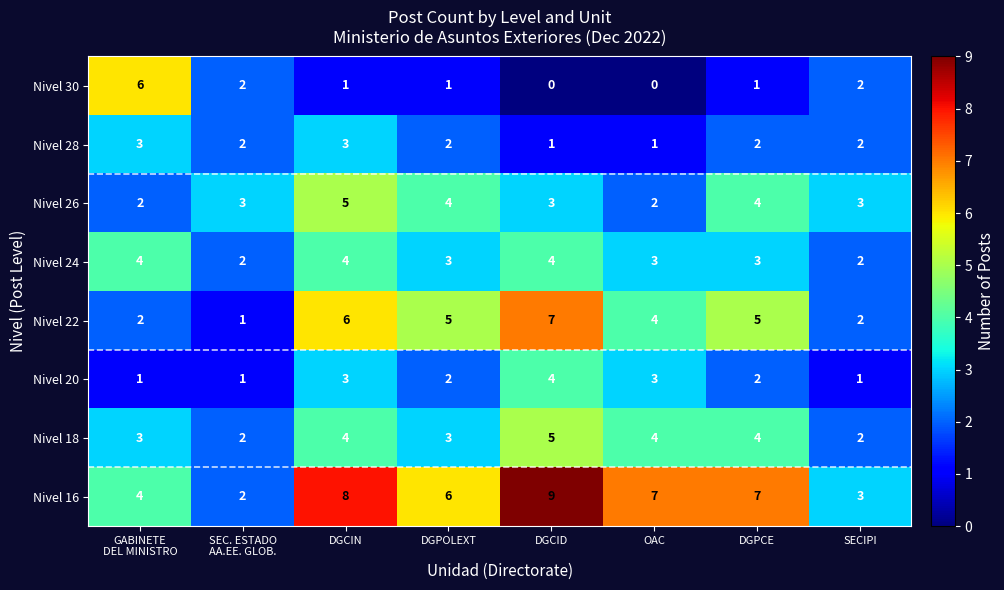

How many Nivel 20 values are between 1 and 3?

7